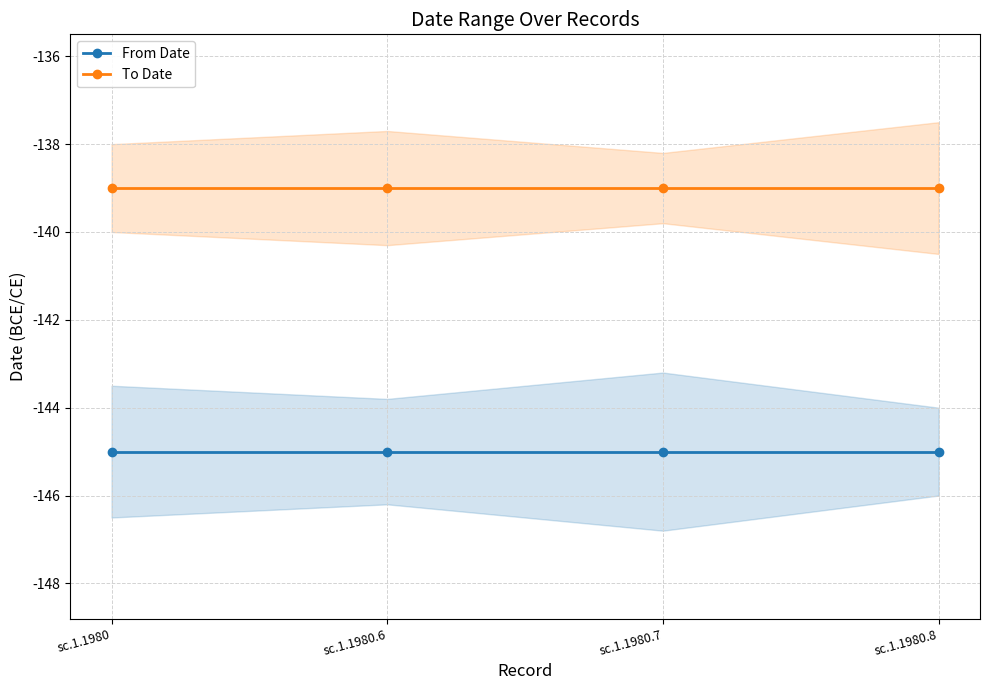

What is the label of the 4th point from the left?

sc.1.1980.8